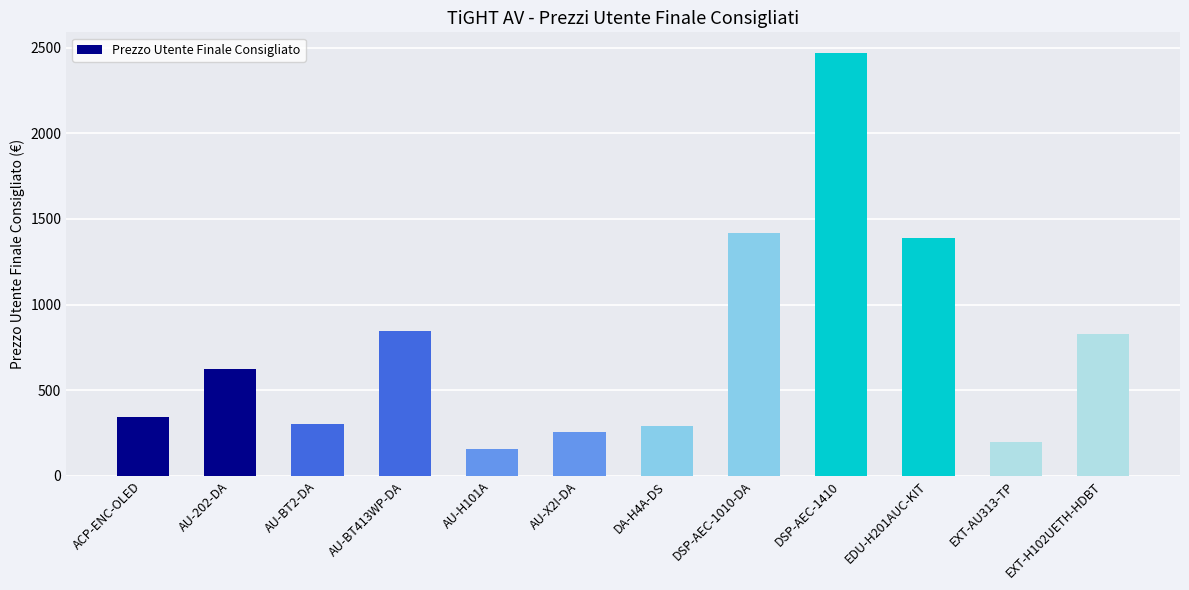

The value at AU-202-DA is 621.0. True or false?

True